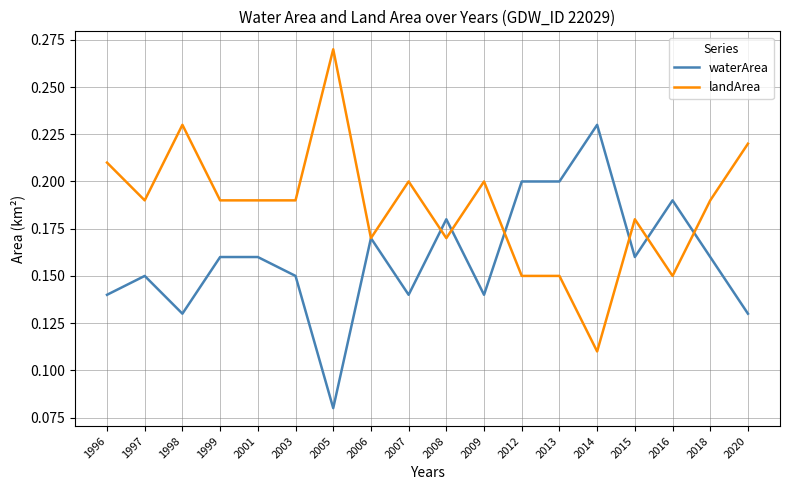

How many waterArea values are between 0 and 1?

18